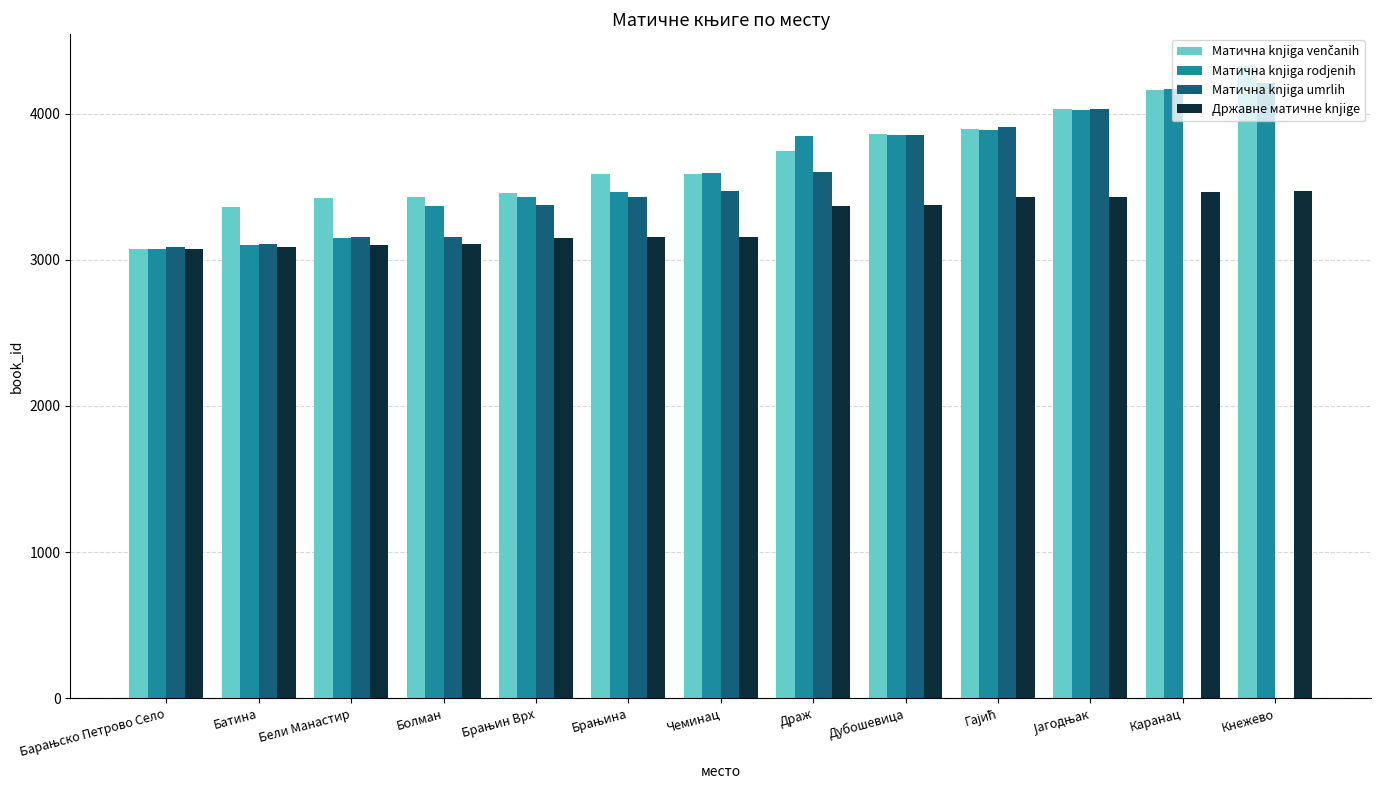

What is the total value across all series at Батина?

12660